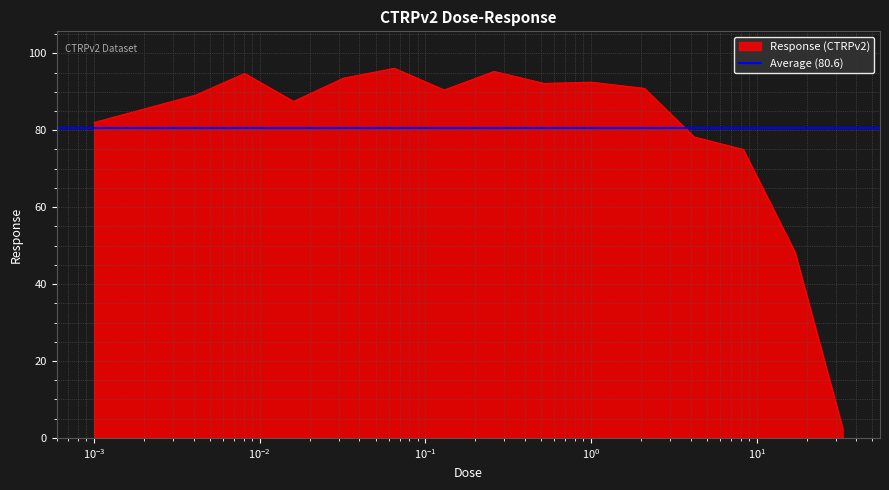

What is the change in value from 0.016 to 0.13?

+3.0